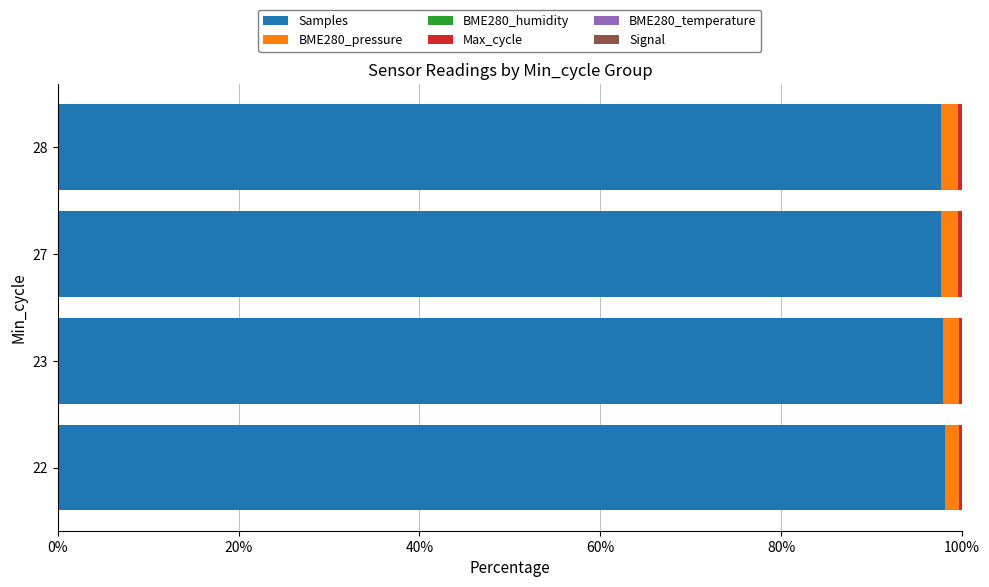

What is the sum of all Samples values?

391.4